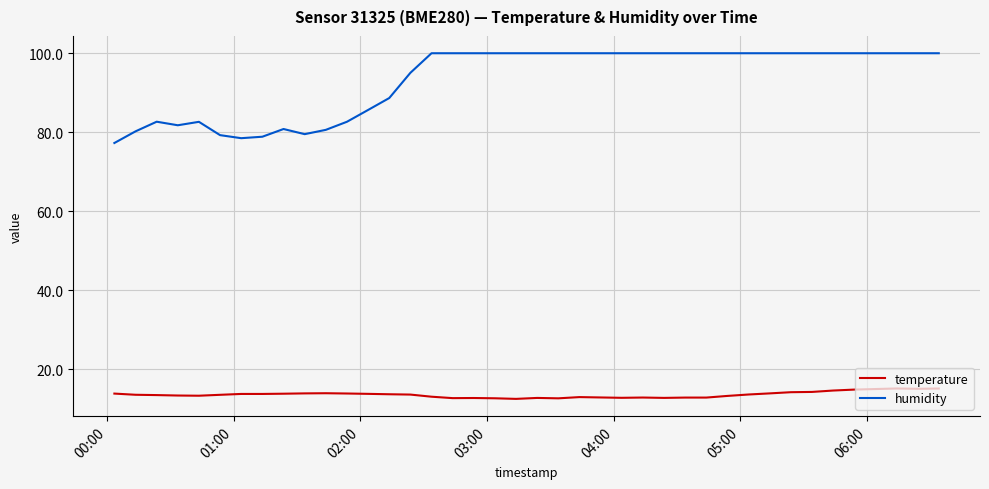

What is the smallest value displayed?

12.5